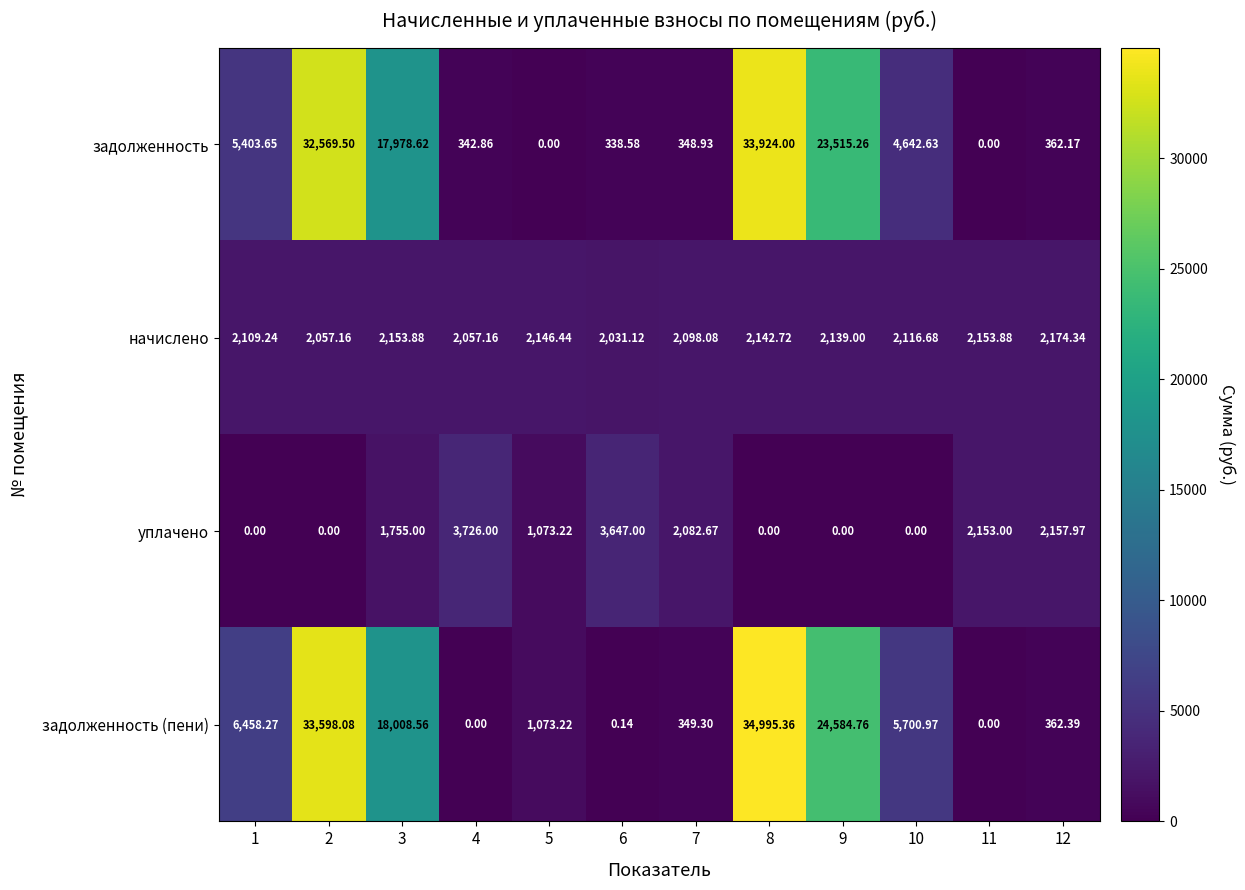

Which series has the largest total across all categories?

задолженность (пени)